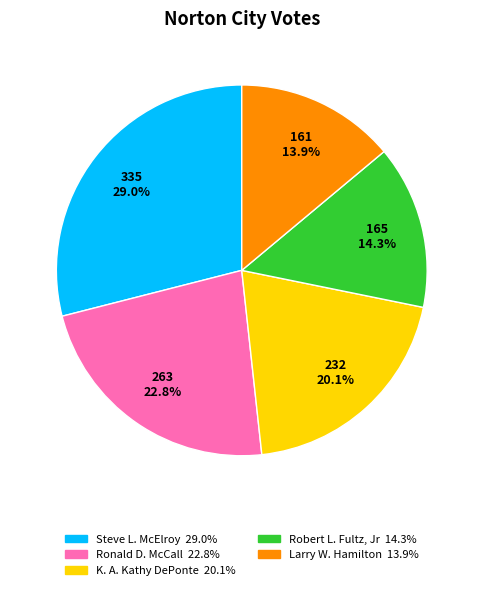

To the nearest percent, what percentage of the pie is Ronald D. McCall?

23%